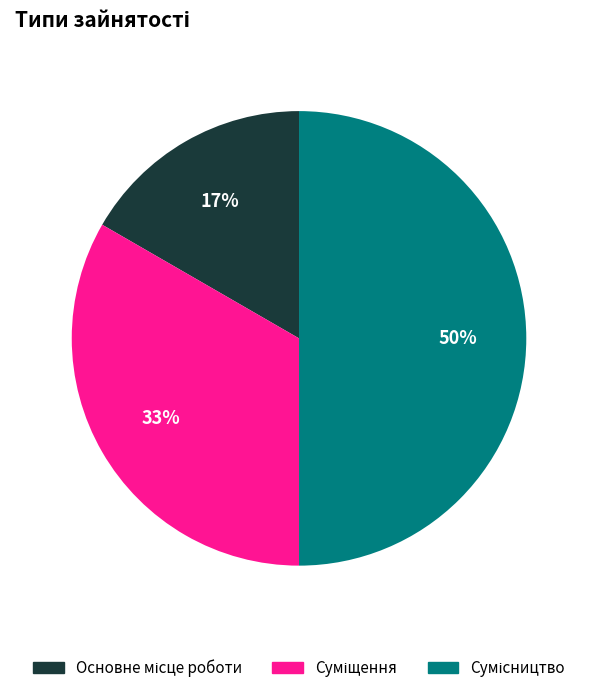

To the nearest percent, what is the difference between the largest and smallest slice percentages?

33%